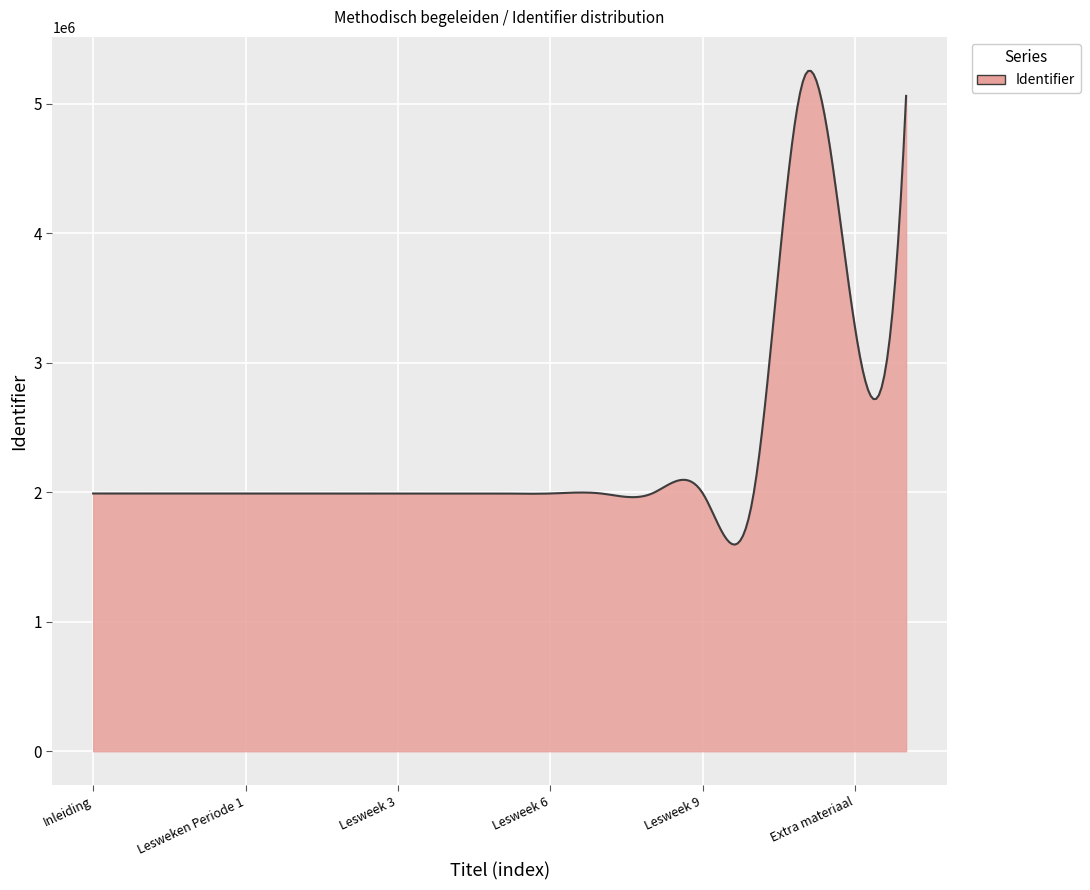

What is the difference between the maximum and minimum values?

3657932.1